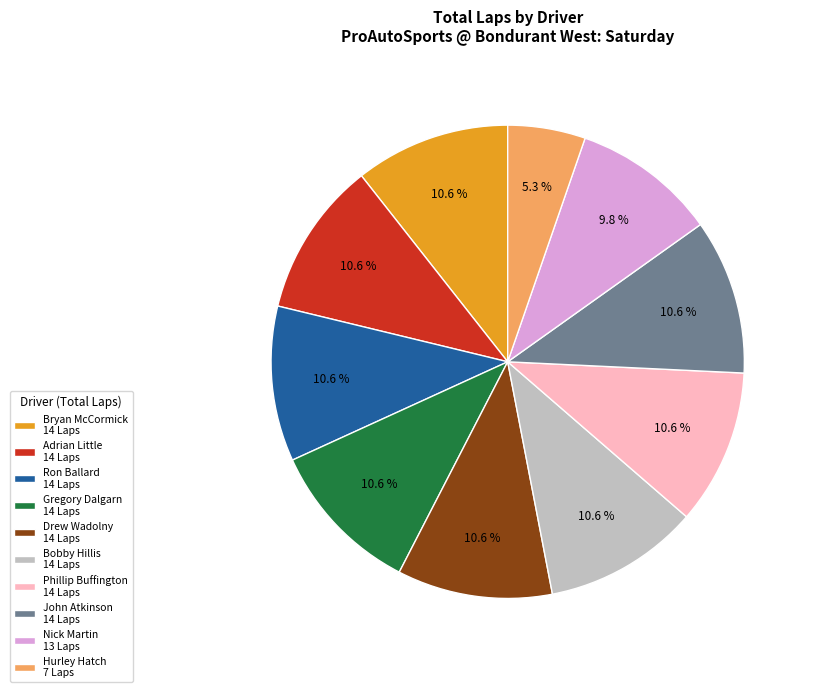

Is the sum of Bobby Hillis 14 Laps and Nick Martin 13 Laps greater than half?

No